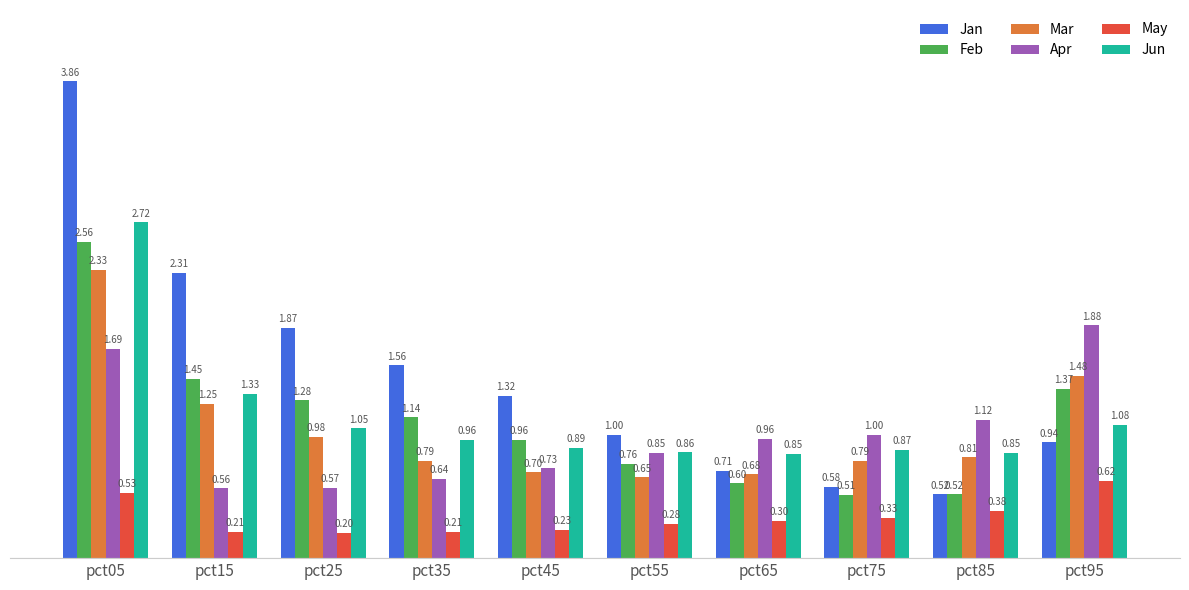

List the series in order of their peak value, lowest first.

May, Apr, Mar, Feb, Jun, Jan